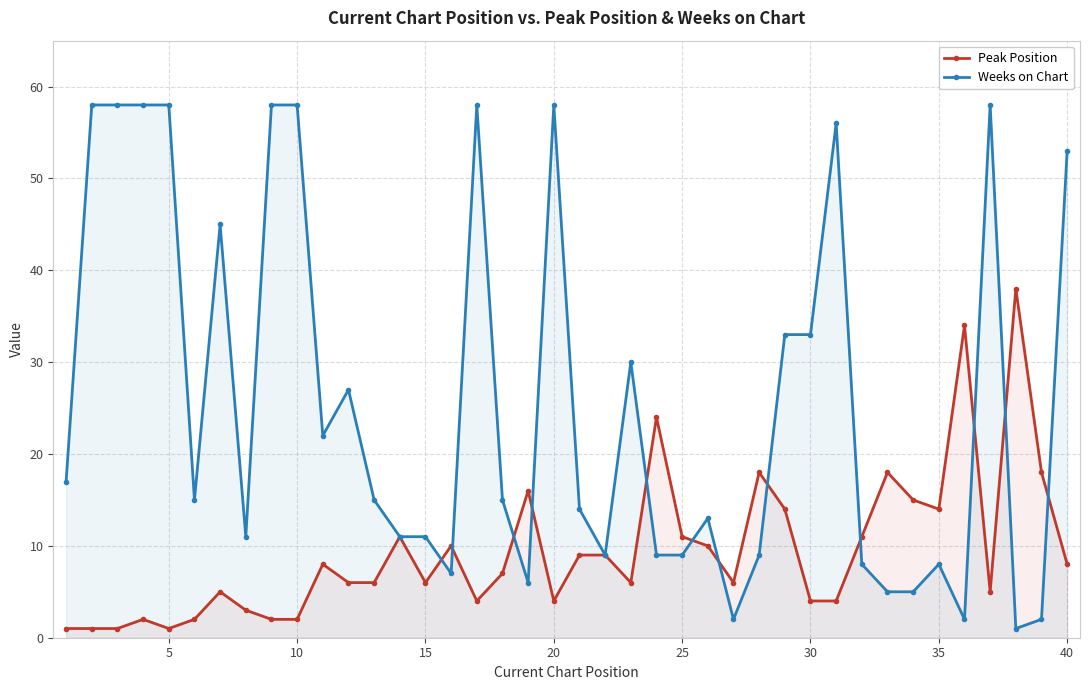

What is the spread (max minus min) of values at 40?

45